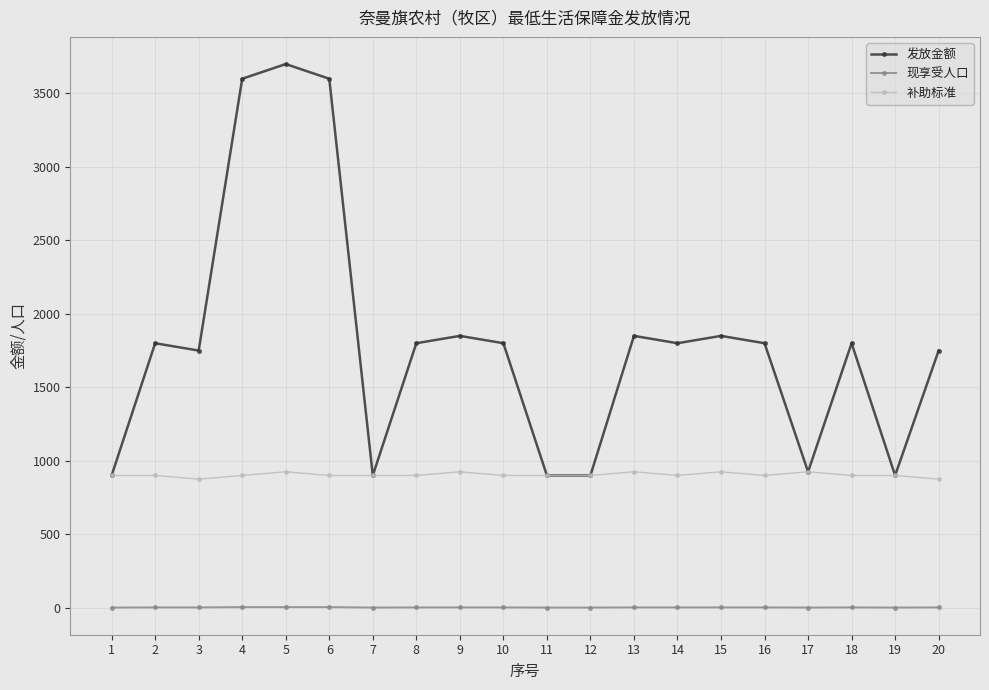

What is the total value across all series at 13?

2777